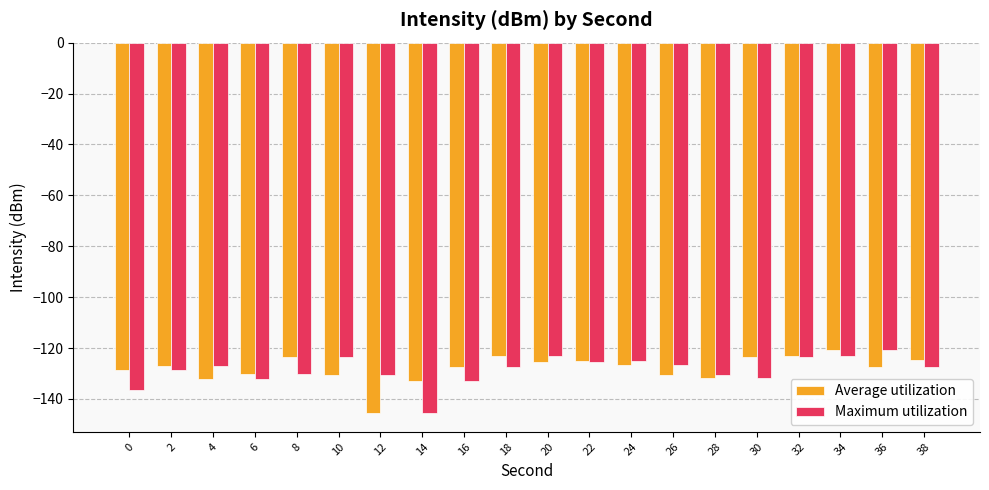

What are all the series names shown in the legend?

Average utilization, Maximum utilization